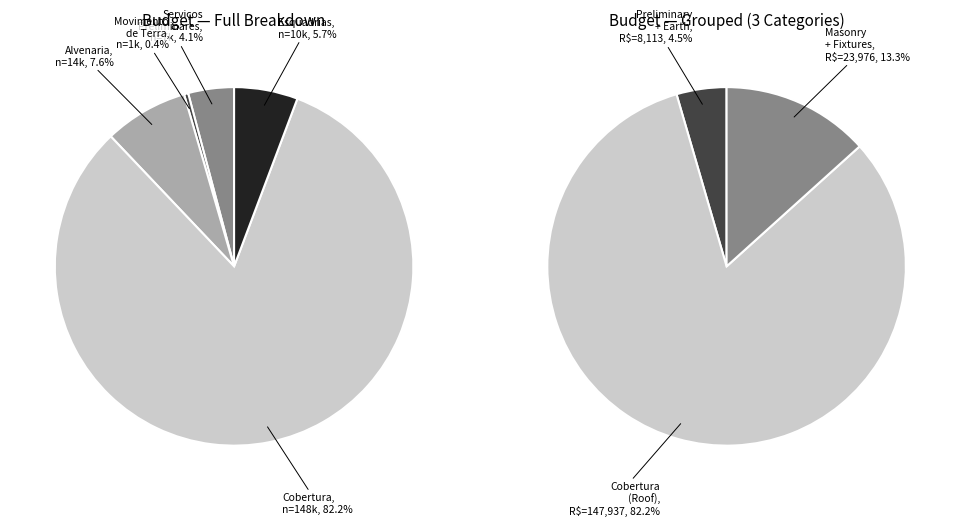

What is the largest slice in the pie chart?

COBERTURA